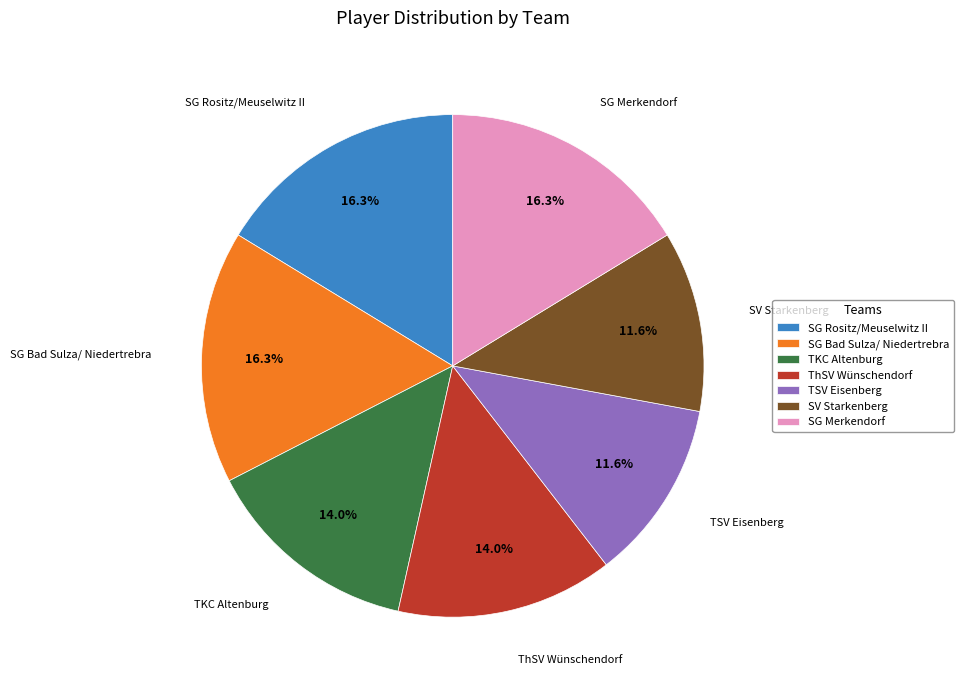

What percentage do TSV Eisenberg and SG Bad Sulza/ Niedertrebra together represent?

27.9%